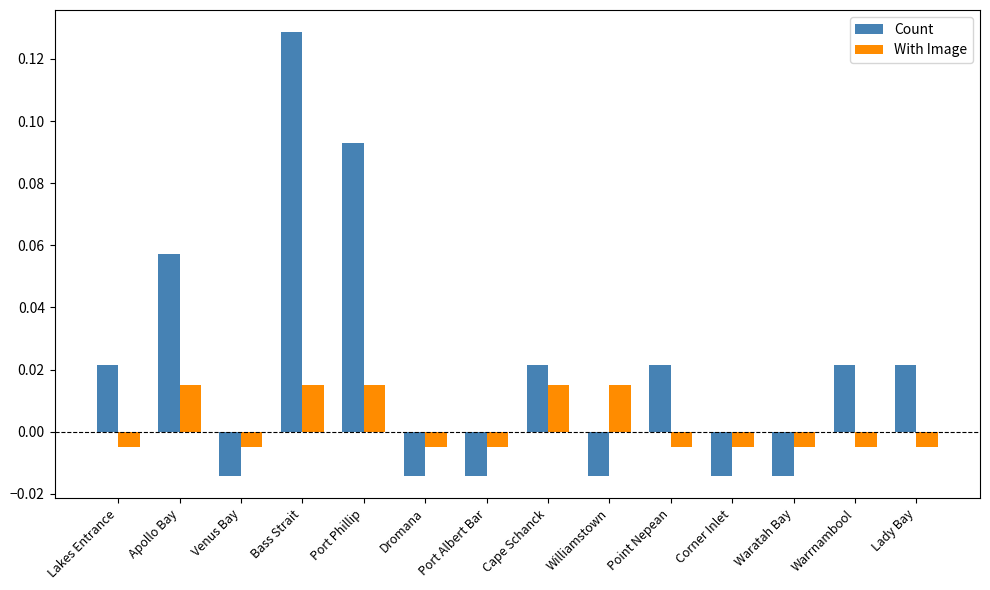

List the series in order of their overall mean, lowest first.

With Image, Count